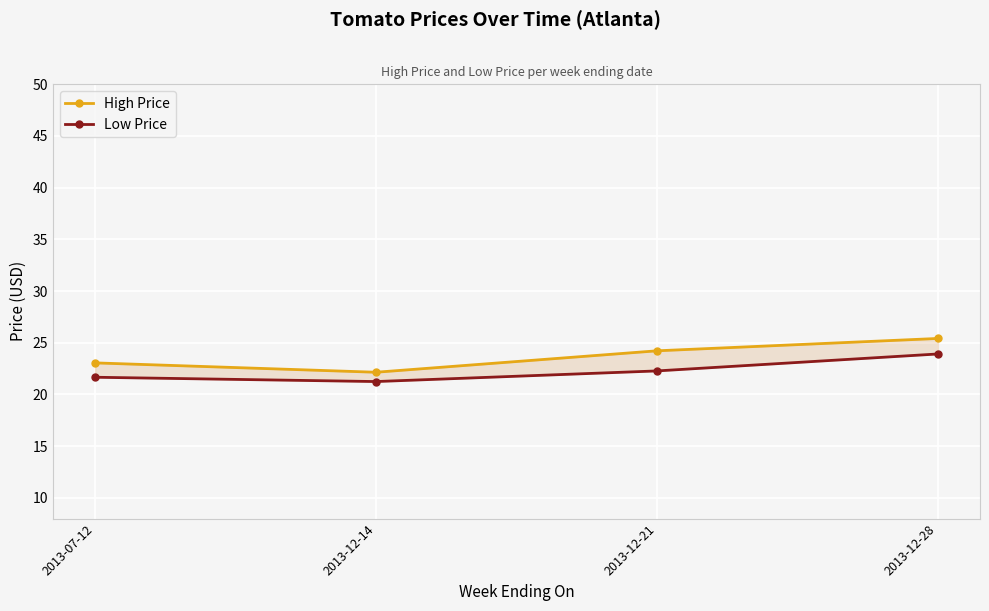

Is this an area chart (filled region under the line)?

No